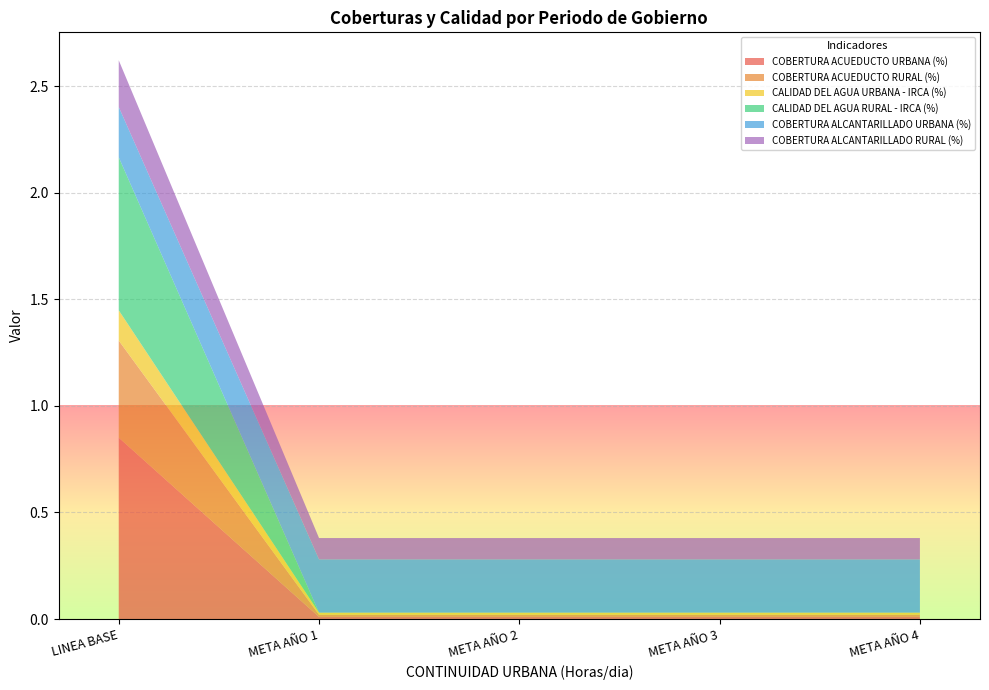

Reading left to right, list all the values displayed in this chart.

COBERTURA ACUEDUCTO URBANA (%): 0.9	0.0	0.0	0.0	0.0
COBERTURA ACUEDUCTO RURAL (%): 0.5	0.0	0.0	0.0	0.0
CALIDAD DEL AGUA URBANA - IRCA (%): 0.1	0.0	0.0	0.0	0.0
CALIDAD DEL AGUA RURAL - IRCA (%): 0.7	0.0	0.0	0.0	0.0
COBERTURA ALCANTARILLADO URBANA (%): 0.2	0.2	0.2	0.2	0.2
COBERTURA ALCANTARILLADO RURAL (%): 0.2	0.1	0.1	0.1	0.1